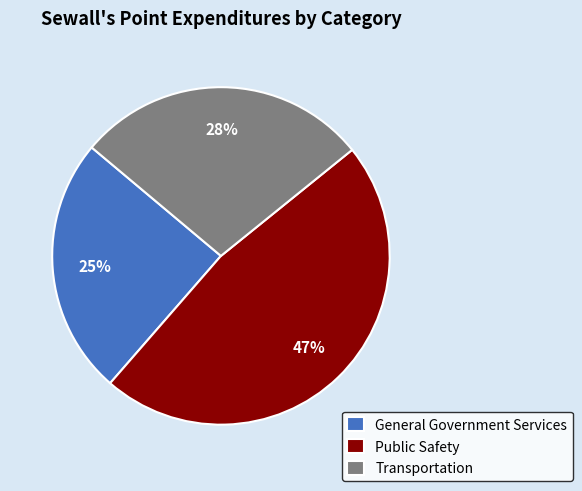

The Transportation slice represents 36% of the pie. True or false?

False